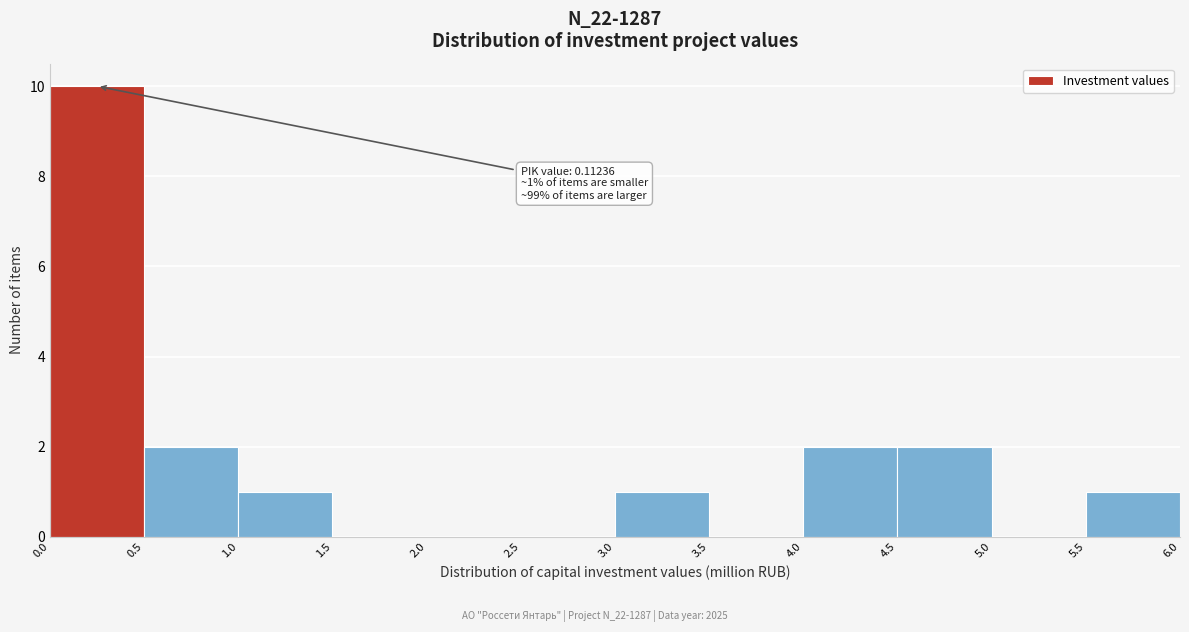

Which range on the x-axis has the tallest bar?

0.0 to 0.5